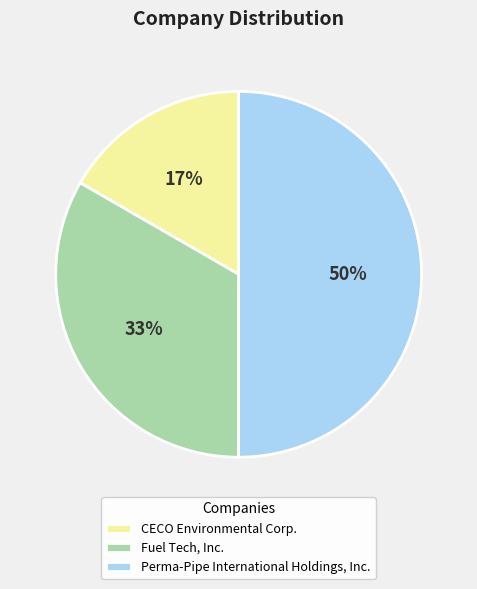

What percentage is the Perma-Pipe International Holdings, Inc. slice, to the nearest percent?

50%